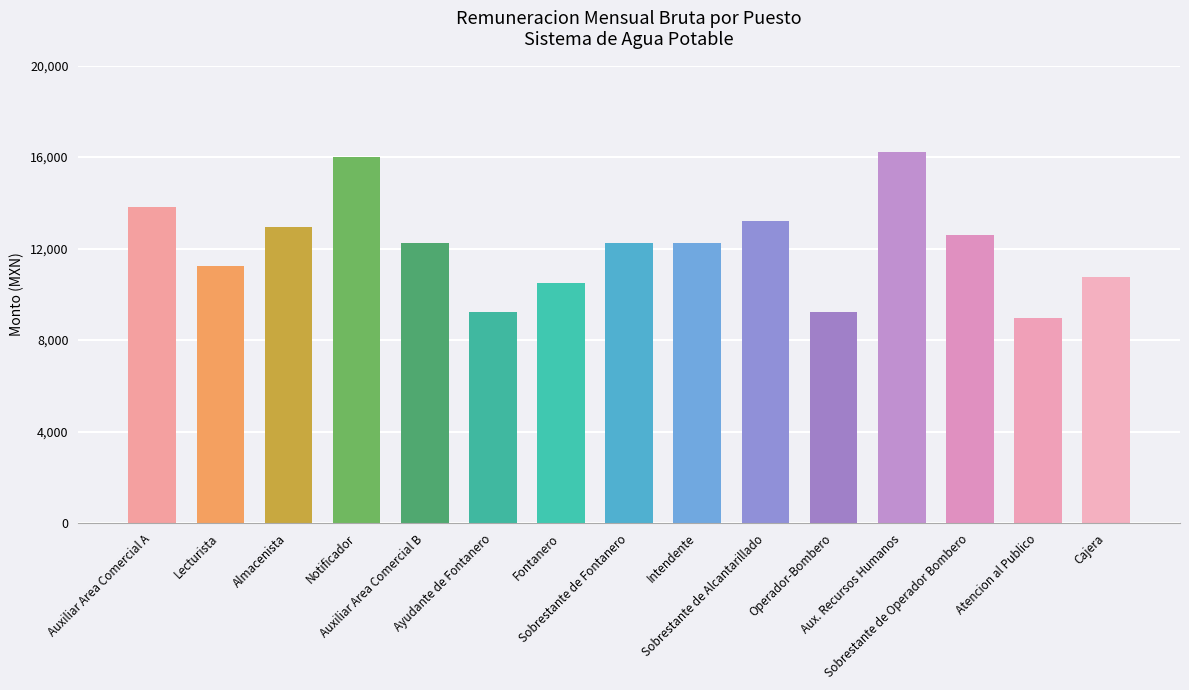

Approximately how many times larger is the value at Cajera compared to Notificador?

0.7